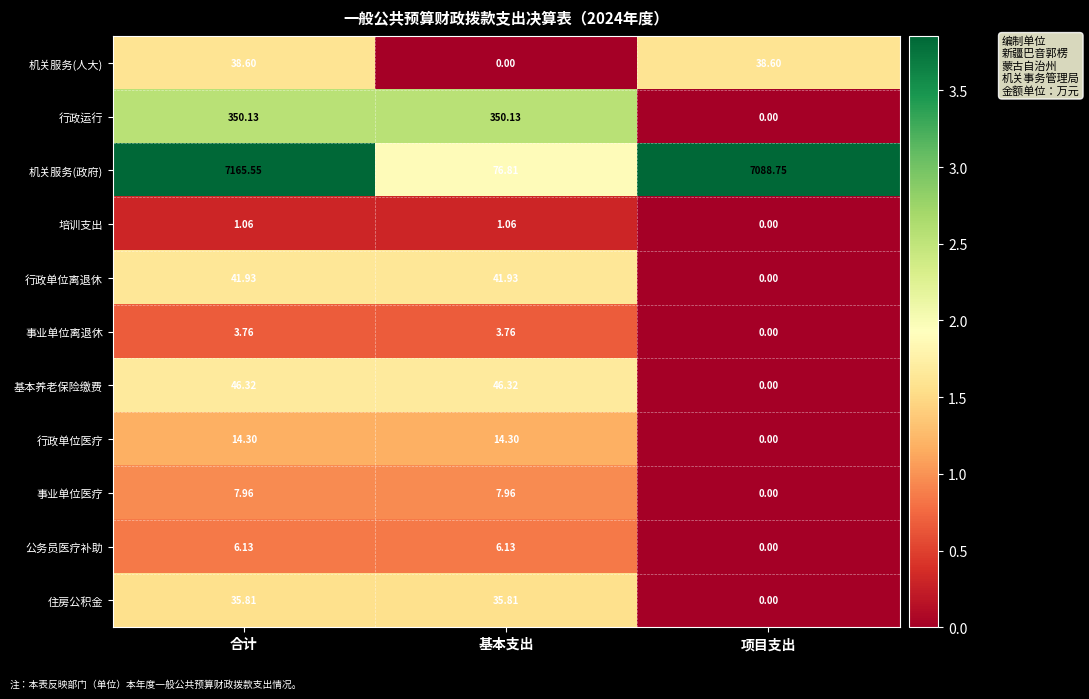

Which category has the lowest value in the 公务员医疗补助 series?

项目支出